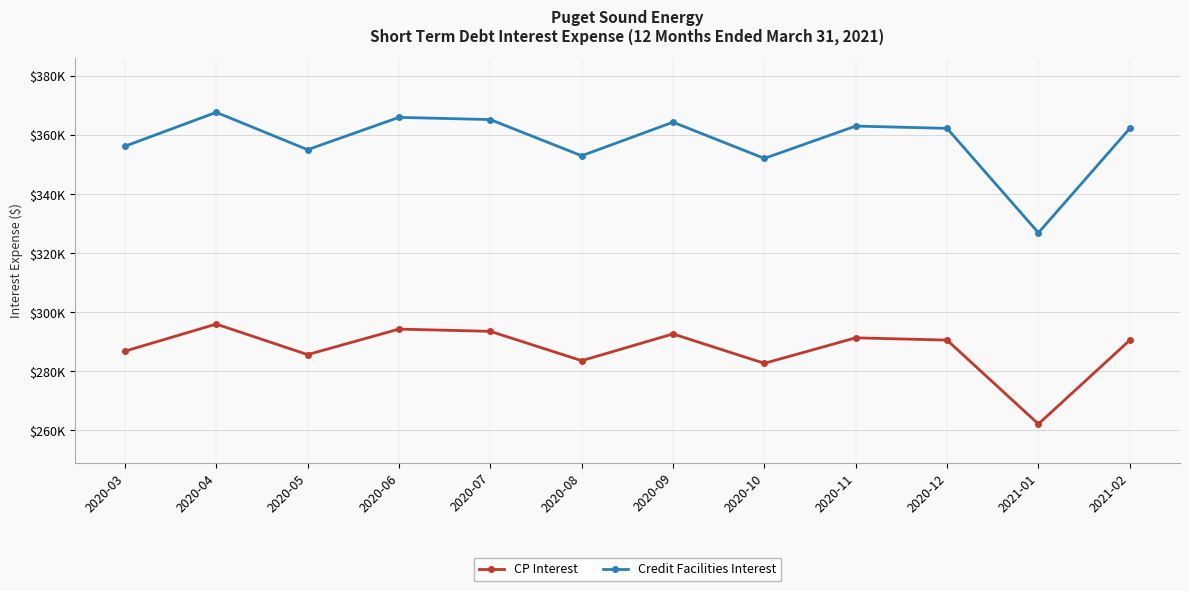

What are all the series names shown in the legend?

CP Interest, Credit Facilities Interest